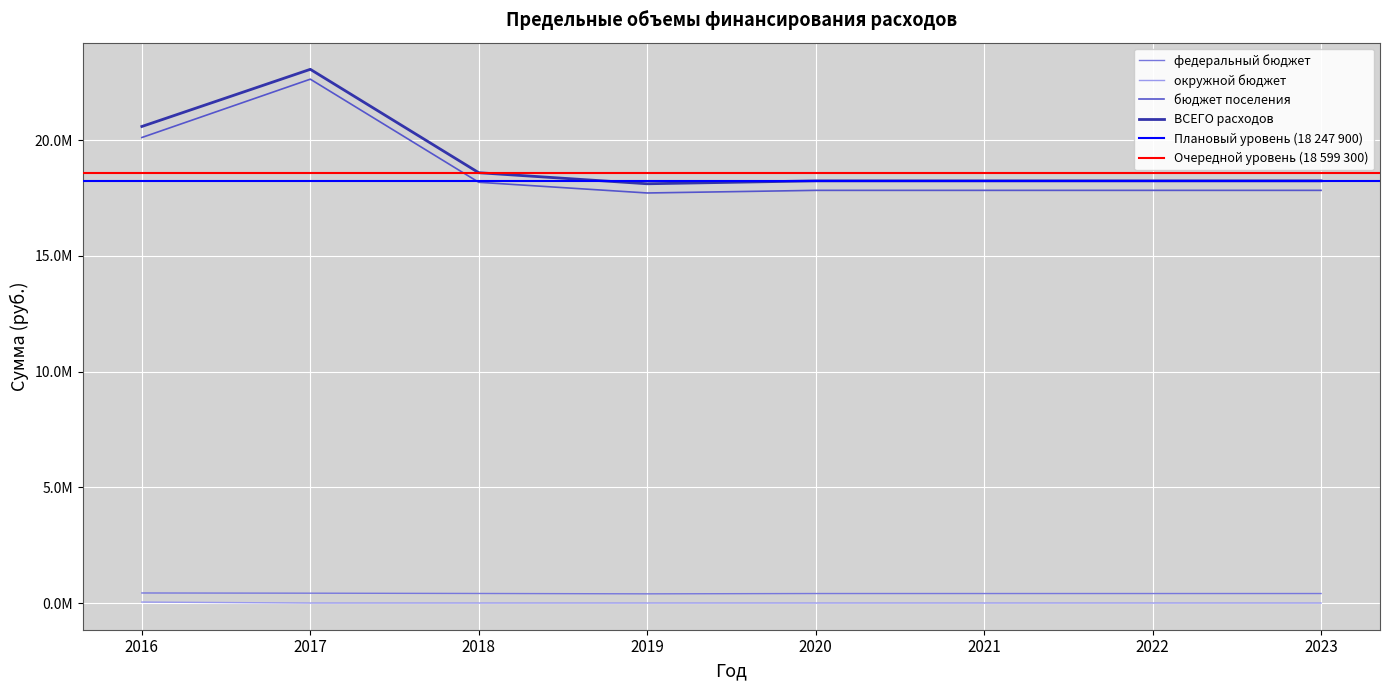

True or false: федеральный бюджет and ВСЕГО расходов intersect in this chart.

False